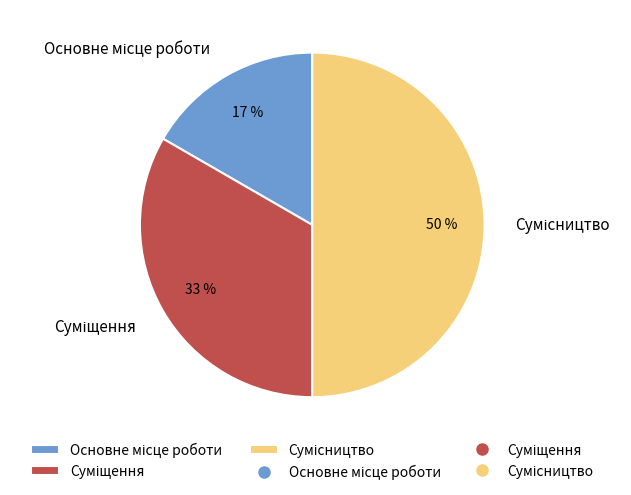

To the nearest percent, what is the average slice percentage?

33%